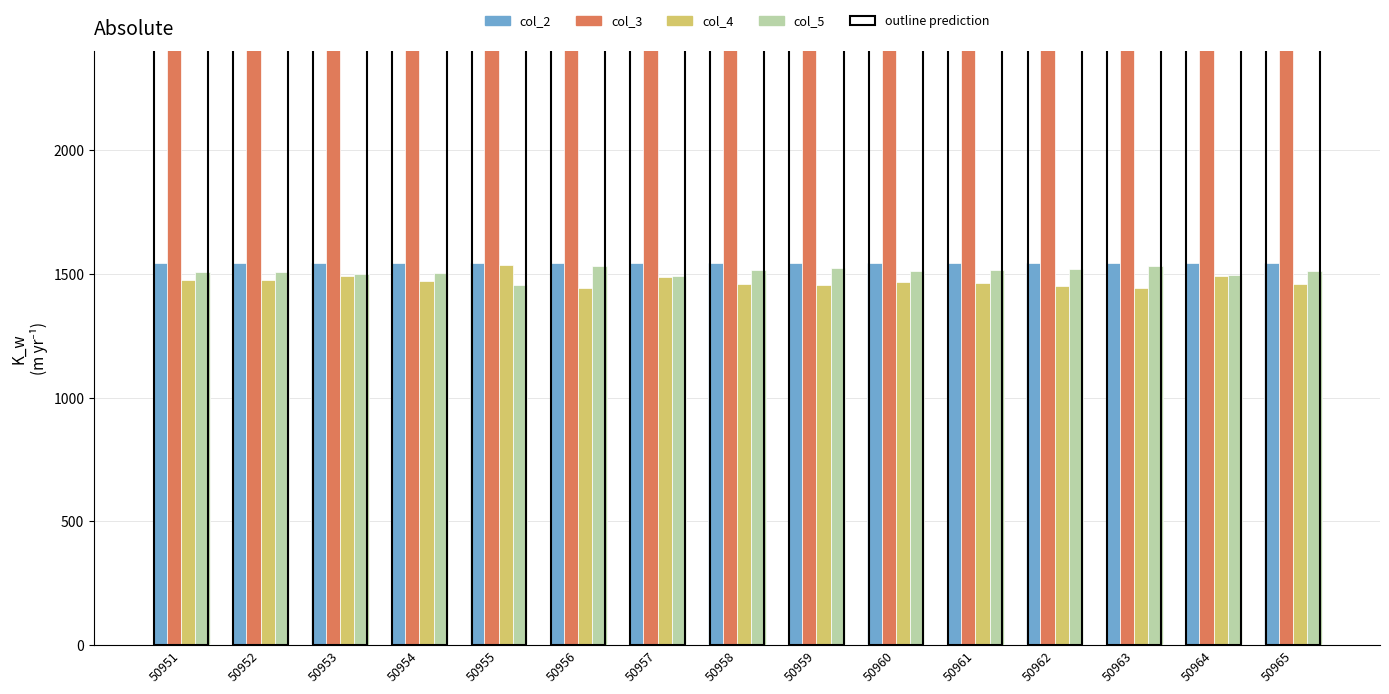

Which category has the lowest value in the col_5 series?

50955